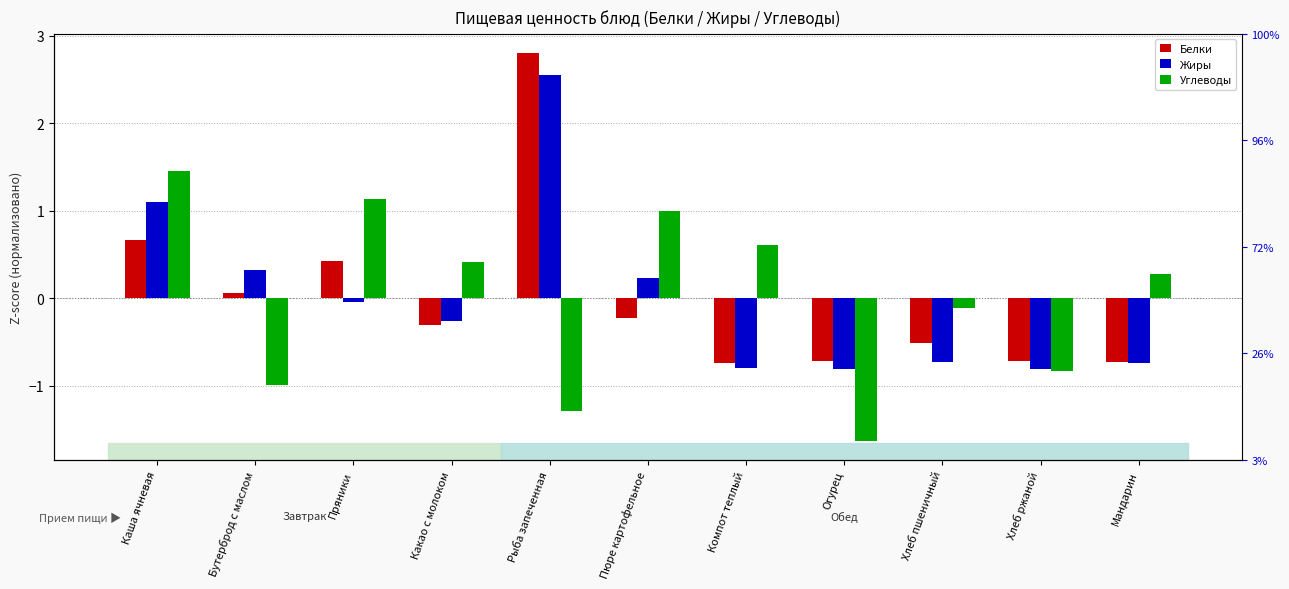

List the labels in order of Белки value, smallest first.

Компот теплый, Мандарин, Огурец, Хлеб ржаной, Хлеб пшеничный, Какао с молоком, Пюре картофельное, Бутерброд с маслом, Пряники, Каша ячневая, Рыба запеченная